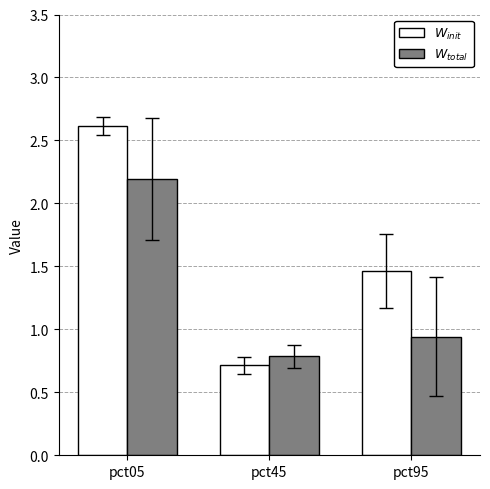

Count the $W_{total}$ values in the range 0 to 2.

2